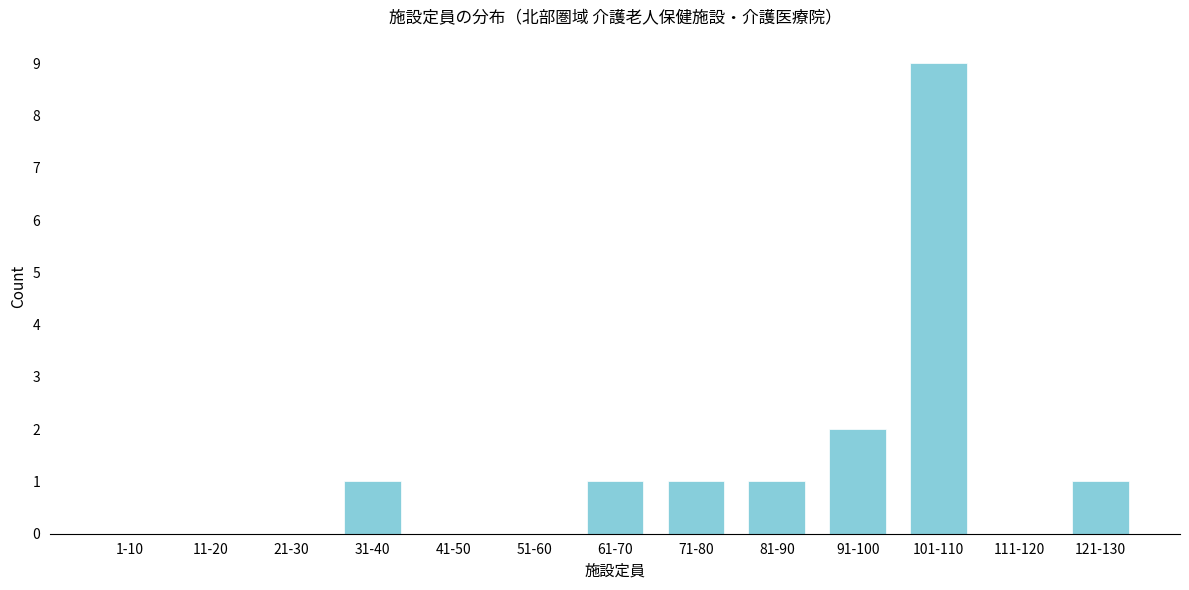

Reading left to right, list all the values displayed in this chart.

1-10=0	11-20=0	21-30=0	31-40=1	41-50=0	51-60=0	61-70=1	71-80=1	81-90=1	91-100=2	101-110=9	111-120=0	121-130=1